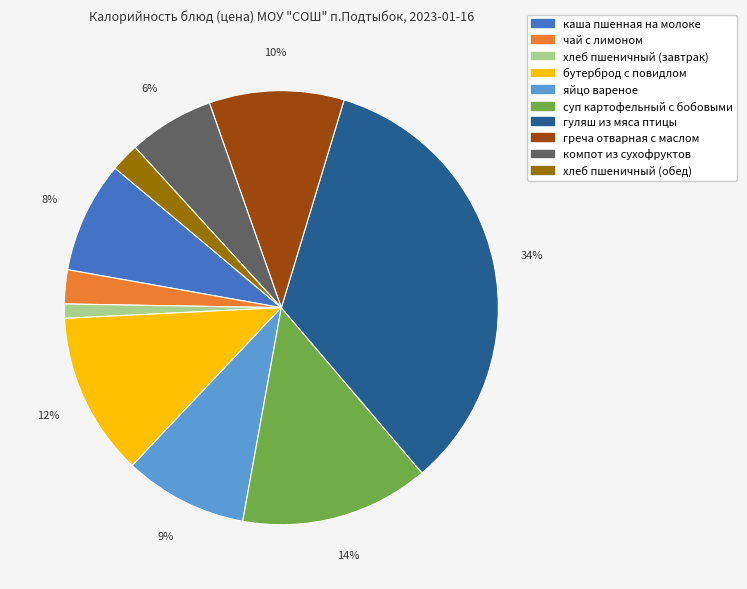

Which category has the smallest portion of the pie?

хлеб пшеничный (завтрак)